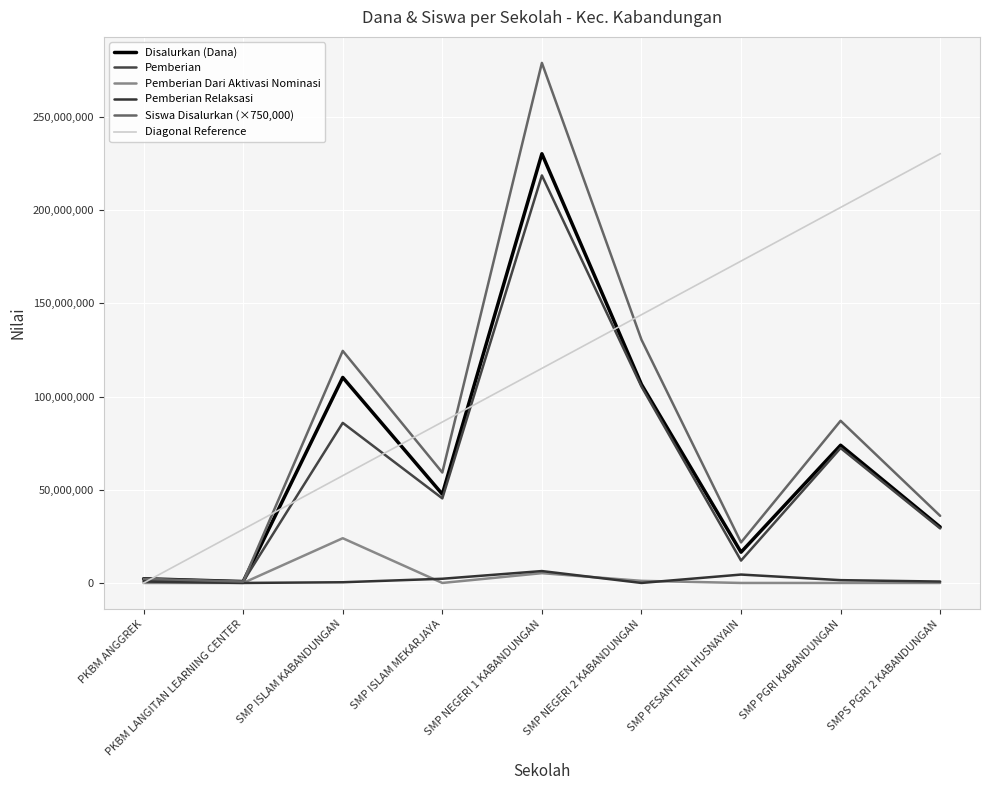

At which category is the sum across all series the highest?

SMP NEGERI 1 KABANDUNGAN